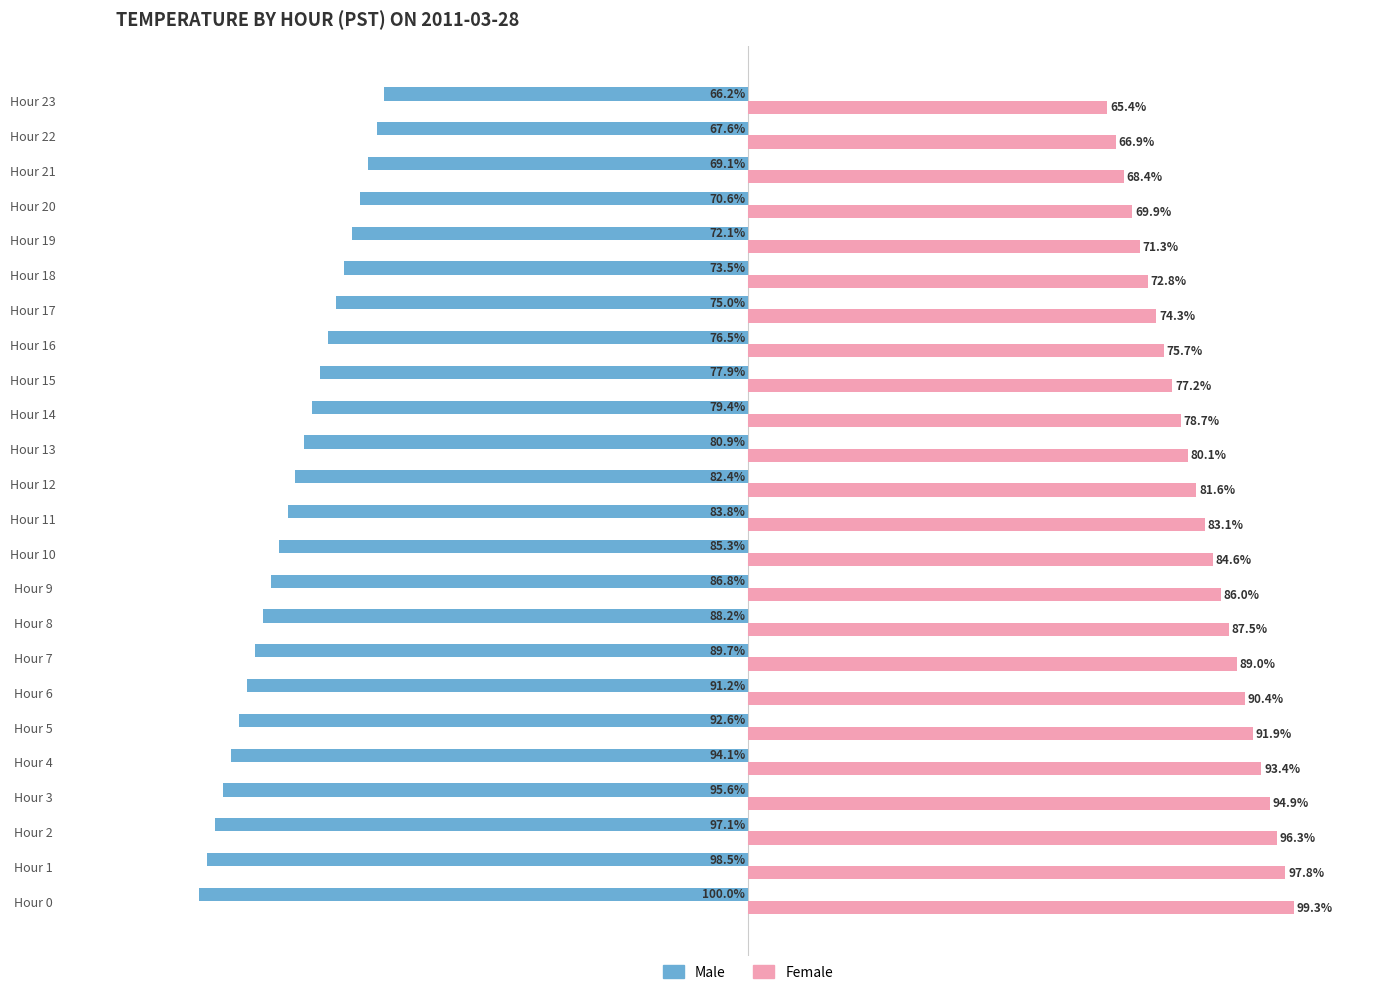

Rank the series by their maximum value, from lowest to highest.

Male, Female